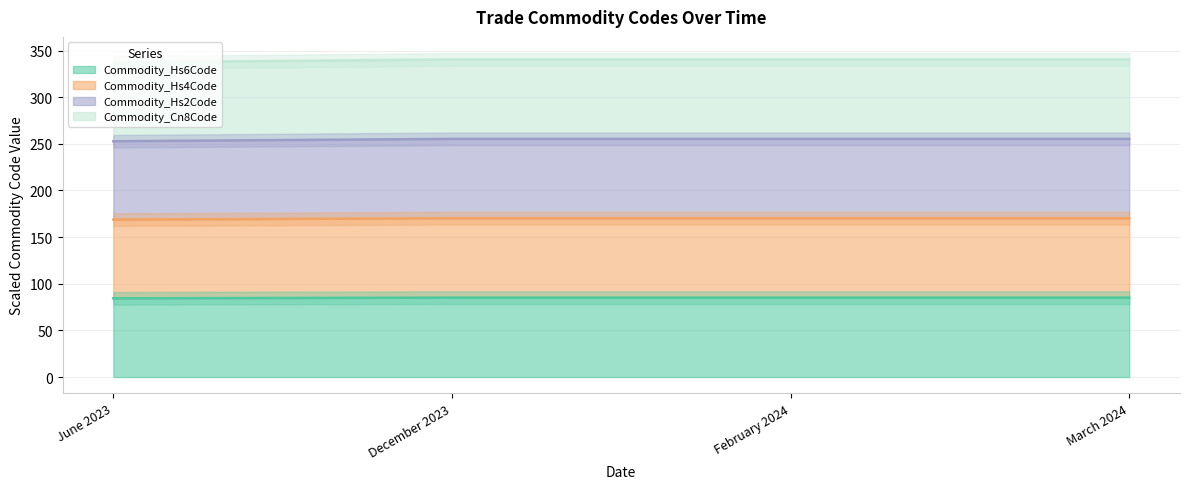

Does the chart display data point markers on the line(s)?

No